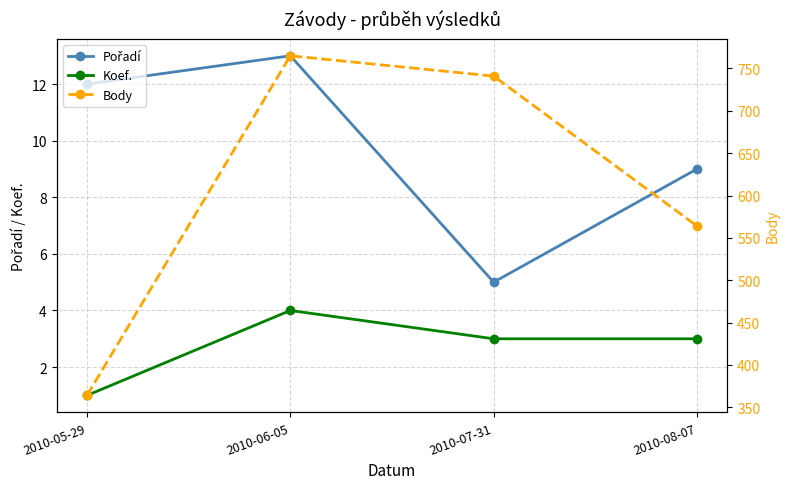

What position from the left is 2010-08-07?

4